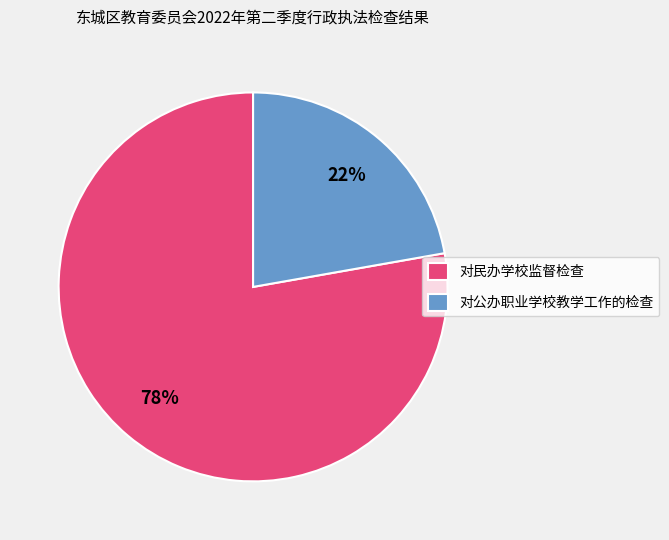

What is the majority slice?

对民办学校监督检查